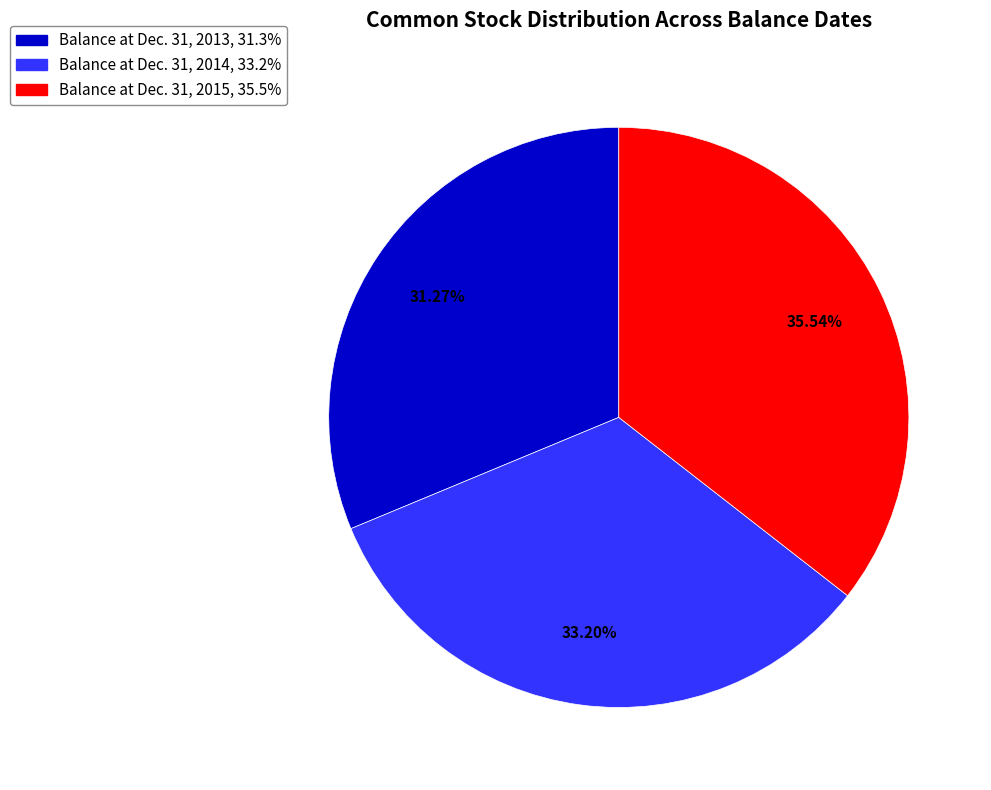

Is there any slice that represents more than half of the pie?

No